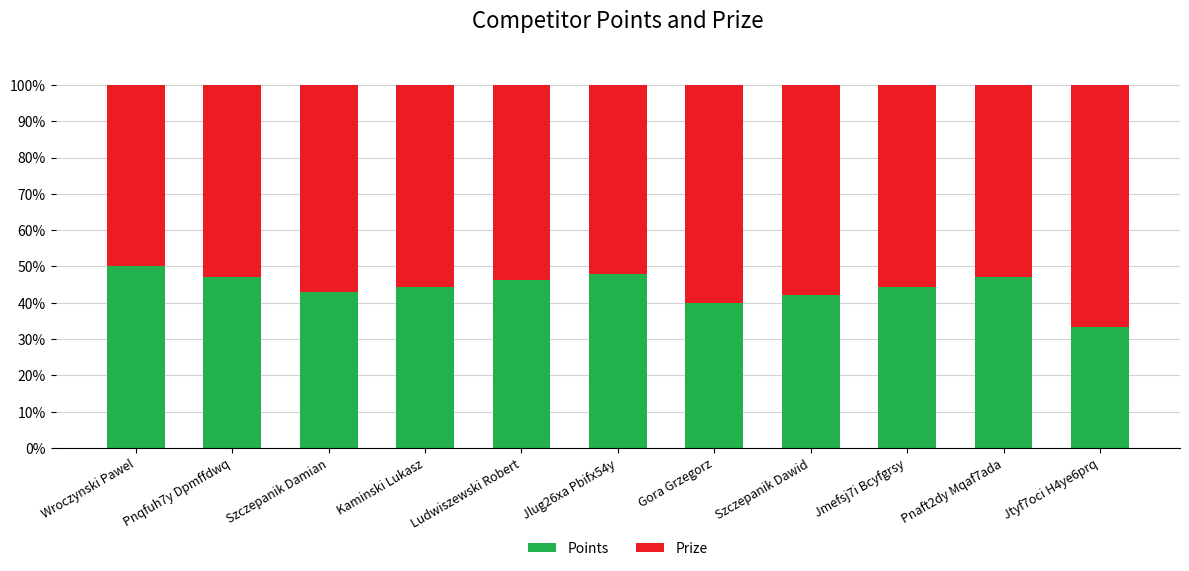

Which category has the lowest value in the Points series?

Jtyf7oci H4ye6prq